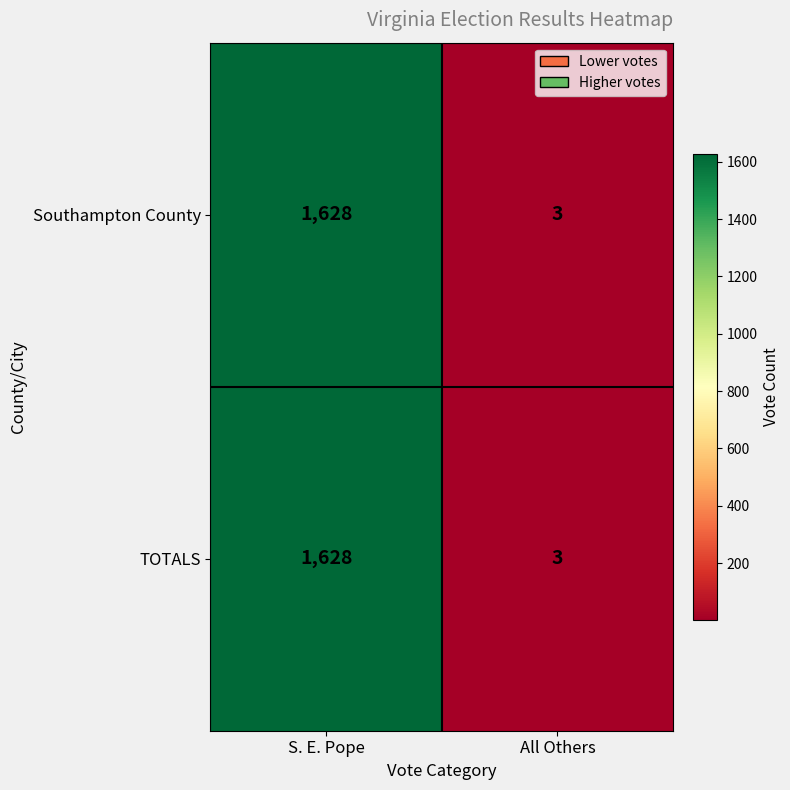

Rank the categories by TOTALS value from highest to lowest.

S. E. Pope, All Others